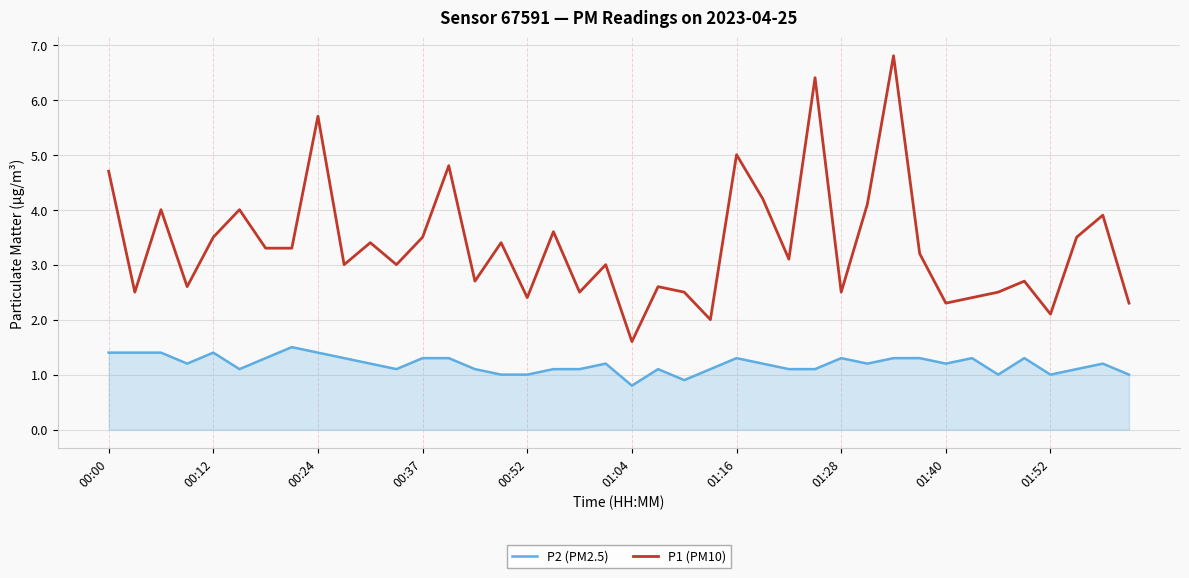

True or false: P1 (PM10) and P2 (PM2.5) cross at least once.

False